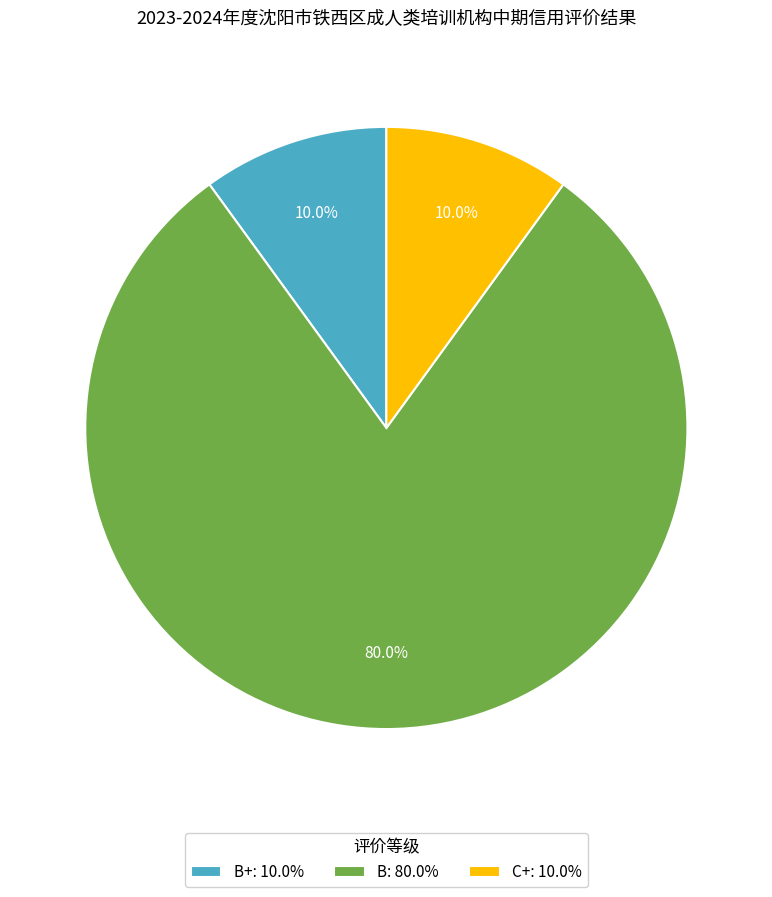

Count the number of slices in the pie.

3